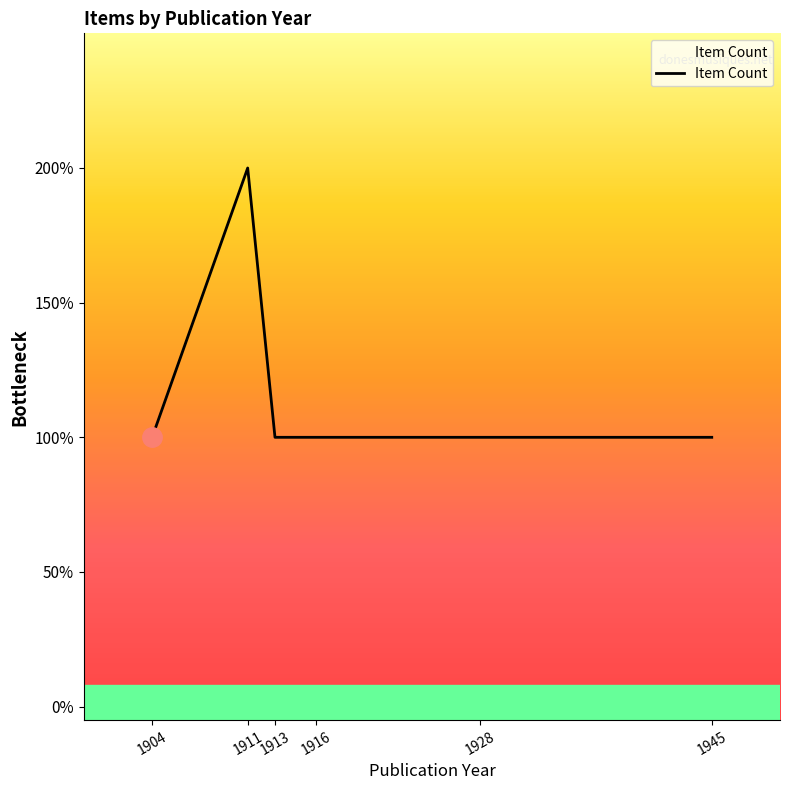

Reading right to left, what are all the values shown in this chart?

1	1	1	1	2	1